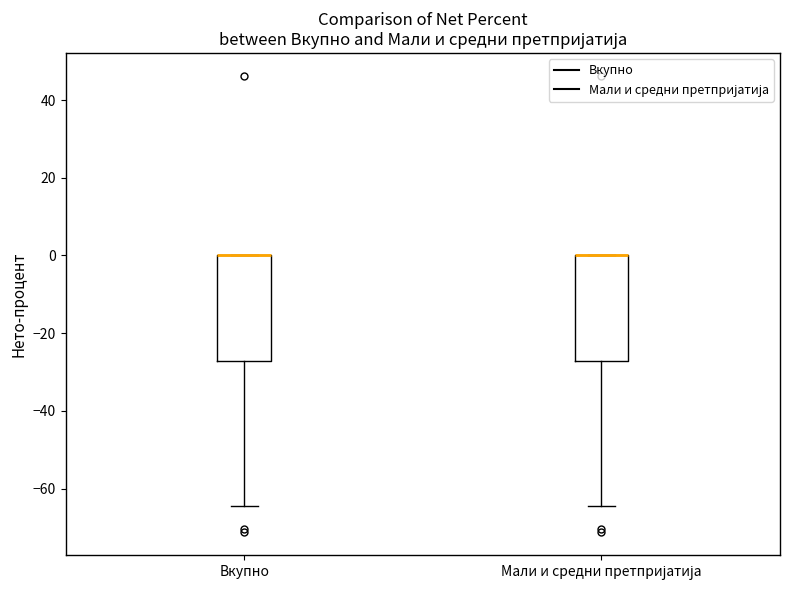

Reading left to right, transcribe this box plot: for each box, give where its median line is, the range the box spans, and where its two whiskers end, as read against the y-axis. The values are not printed on the chart, so give them approximately, as read against the axis.

Вкупно: median 0 (drawn on the box's upper edge), box -28 to 0, whiskers -64 to 0
Мали и средни претпријатија: median 0 (drawn on the box's upper edge), box -28 to 0, whiskers -64 to 0